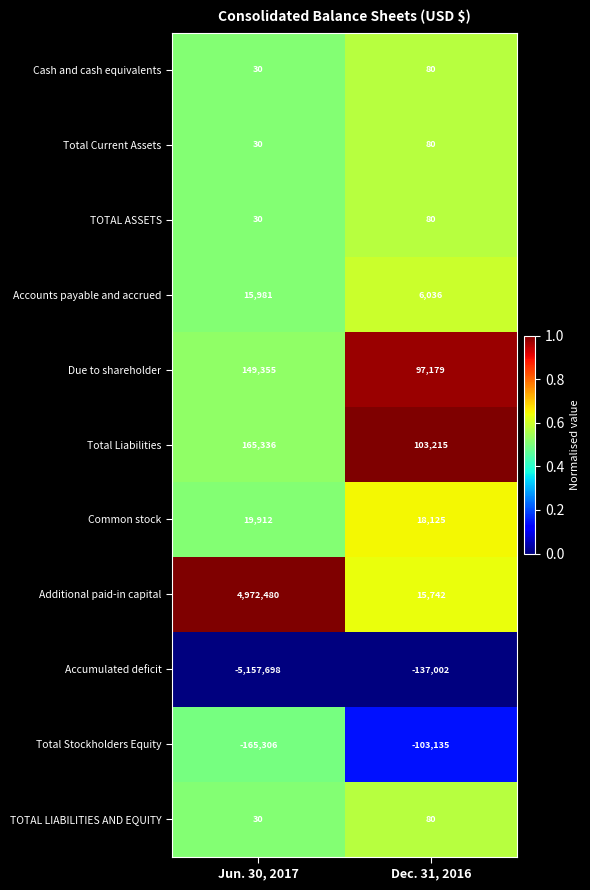

Reading left to right, list all the values displayed in this chart.

Cash and cash equivalents: Jun. 30, 2017=30	Dec. 31, 2016=80
Total Current Assets: Jun. 30, 2017=30	Dec. 31, 2016=80
TOTAL ASSETS: Jun. 30, 2017=30	Dec. 31, 2016=80
Accounts payable and accrued: Jun. 30, 2017=15981	Dec. 31, 2016=6036
Due to shareholder: Jun. 30, 2017=149355	Dec. 31, 2016=97179
Total Liabilities: Jun. 30, 2017=165336	Dec. 31, 2016=103215
Common stock: Jun. 30, 2017=19912	Dec. 31, 2016=18125
Additional paid-in capital: Jun. 30, 2017=4972480	Dec. 31, 2016=15742
Accumulated deficit: Jun. 30, 2017=-5157698	Dec. 31, 2016=-137002
Total Stockholders Equity: Jun. 30, 2017=-165306	Dec. 31, 2016=-103135
TOTAL LIABILITIES AND EQUITY: Jun. 30, 2017=30	Dec. 31, 2016=80